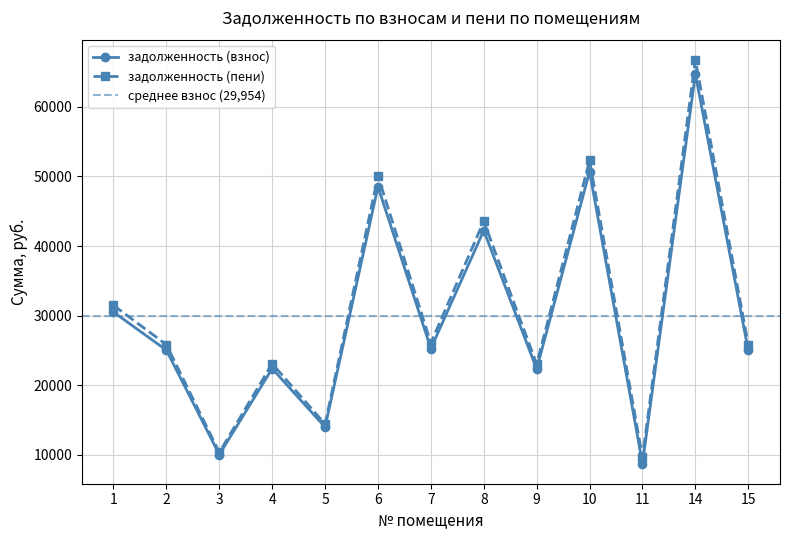

Rank the categories by задолженность (пени) value from highest to lowest.

14, 10, 6, 8, 1, 7, 2, 15, 4, 9, 5, 3, 11